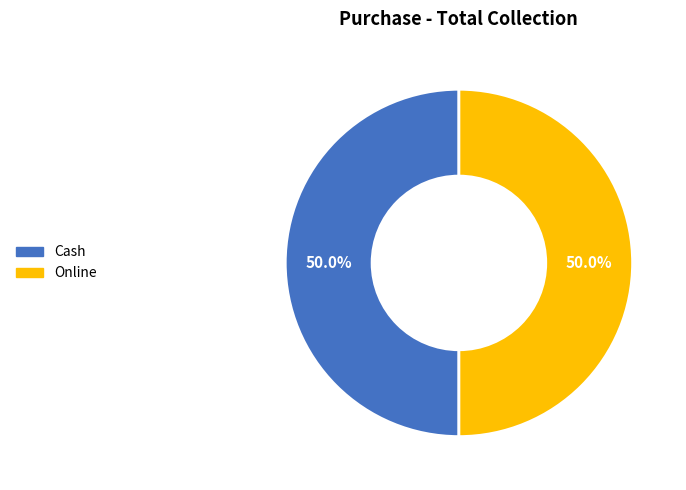

Count the number of slices in the pie.

2